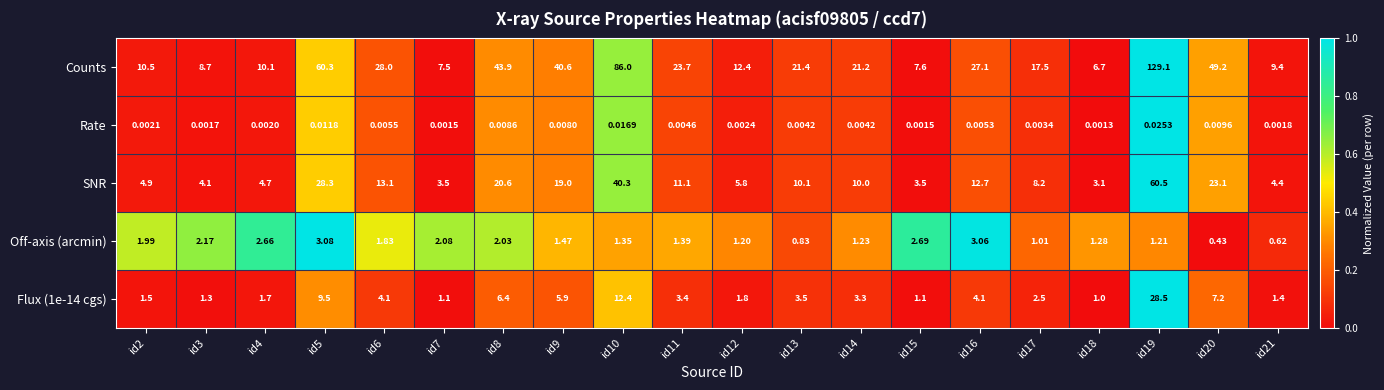

How many distinct data groups are displayed?

5